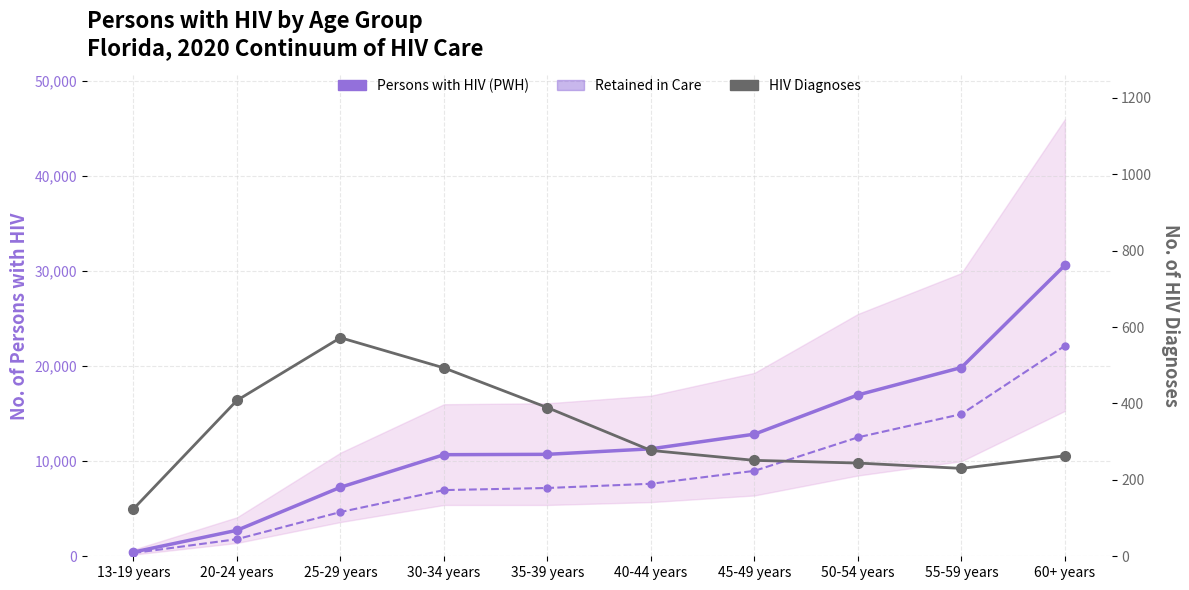

What is the difference between the HIV Diagnoses values at 25-29 years and 40-44 years?

295